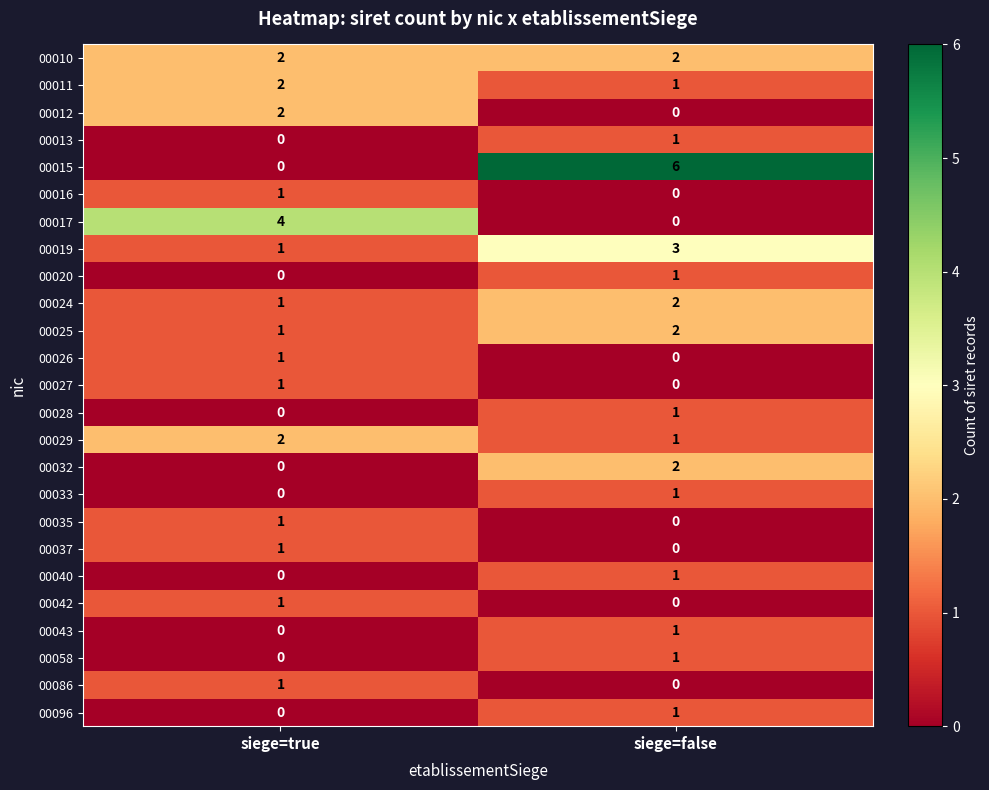

What is the spread (max minus min) of values at siege=true?

4